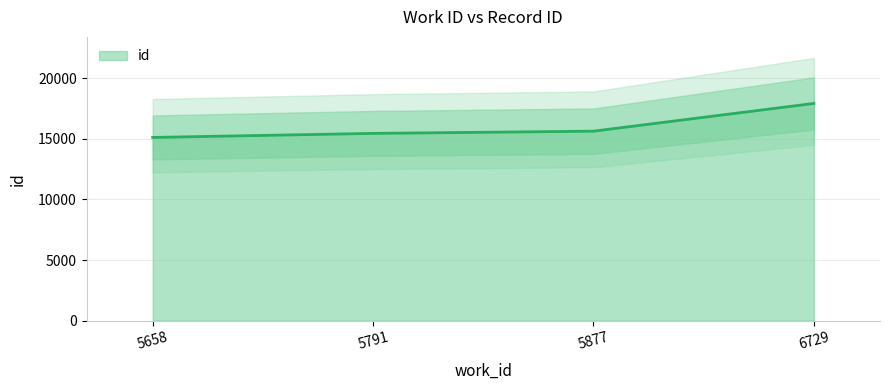

Where is the data nearest to the value 16516?

5877